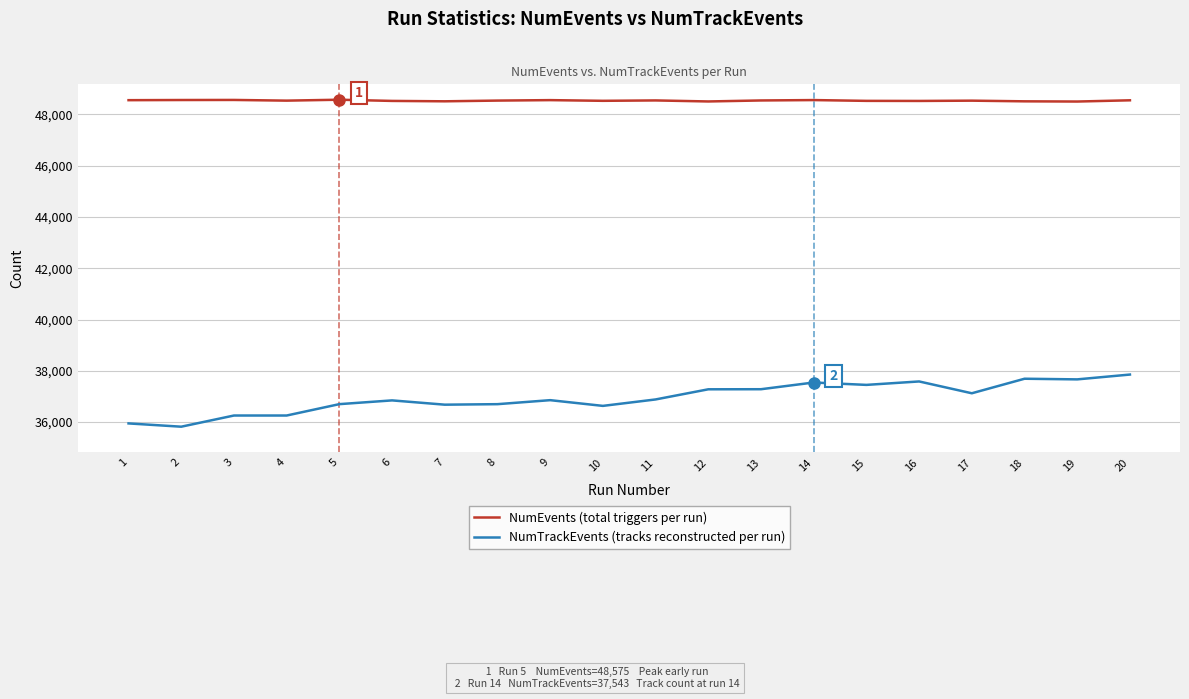

What is the total value across all series at 8?

85239